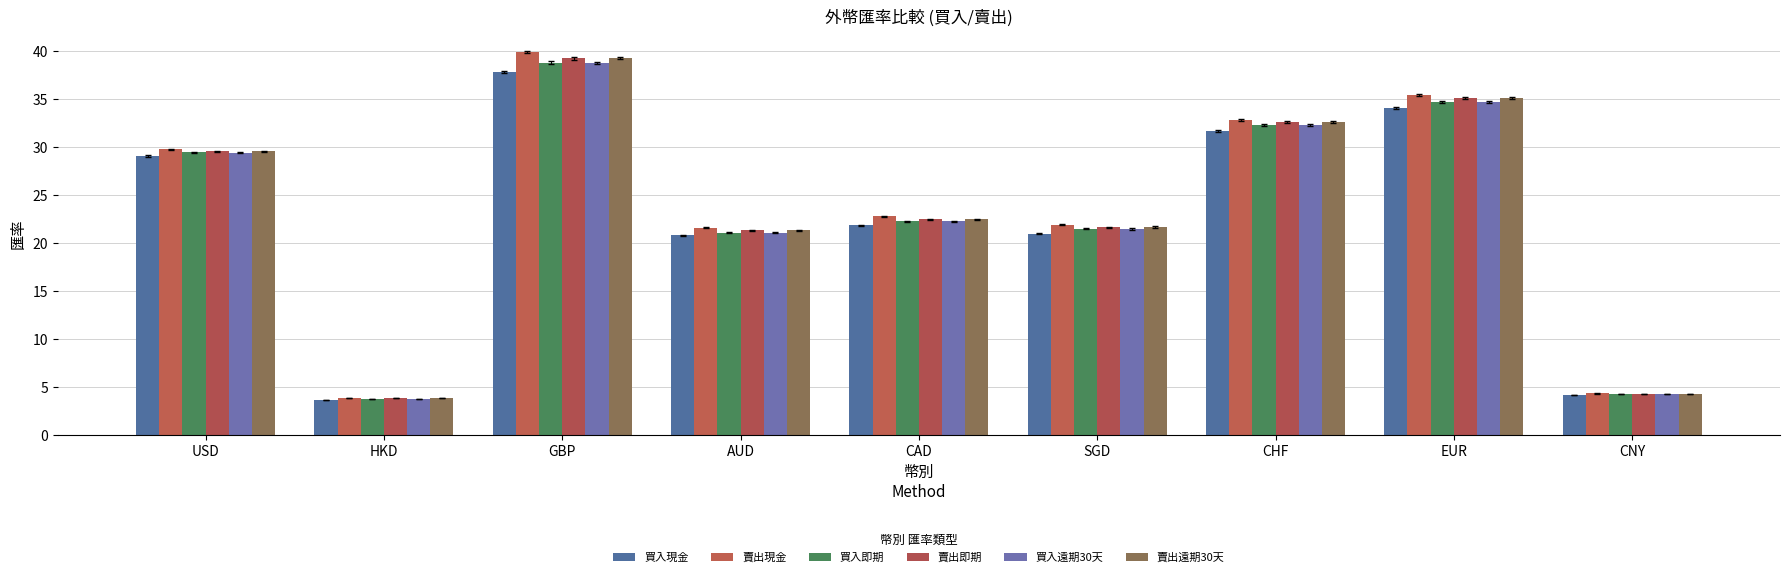

How many groups of bars are there?

9